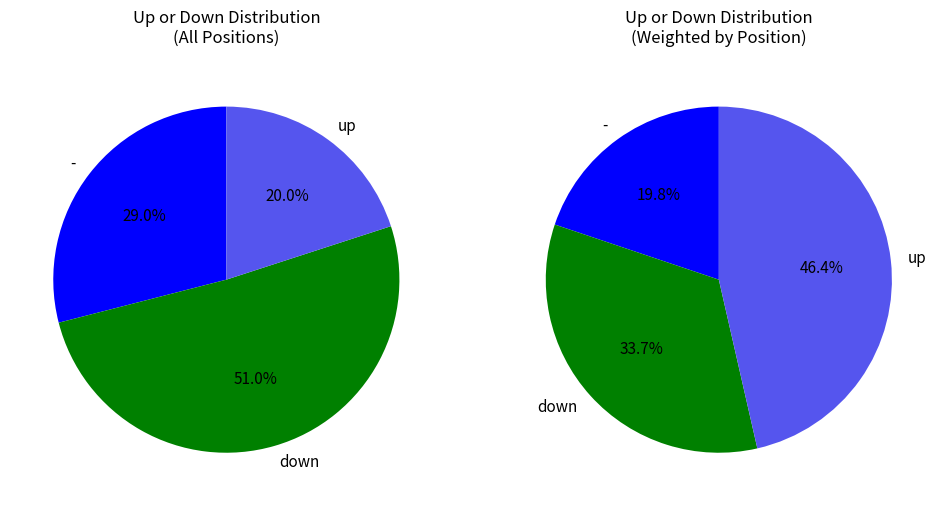

Combined, do down and - account for over 50%?

Yes